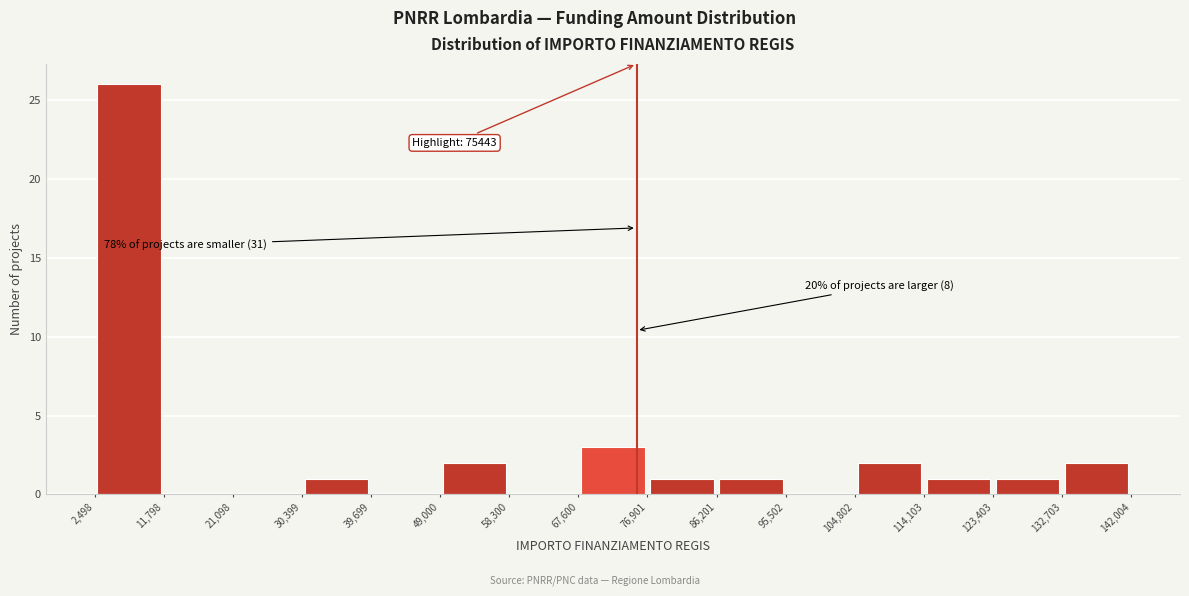

Over which range of the x-axis is the bar tallest?

2,498 to 11,798